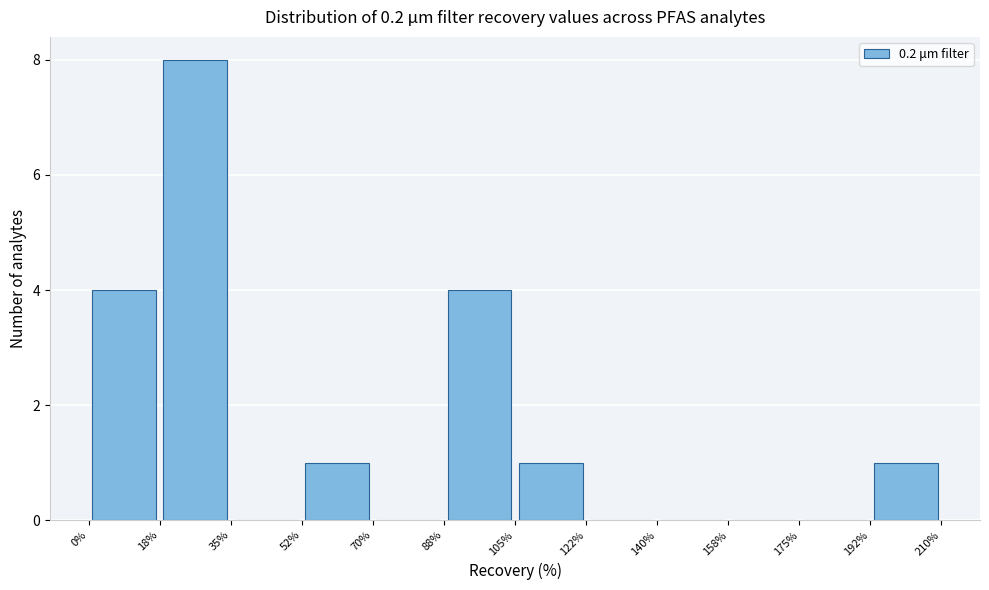

Reading left to right, transcribe this chart: for each bar, give the range it covers on the x-axis and its height. The values are not printed on the chart, so give them approximately, as read against the axis.

0% to 18%: 4
18% to 35%: 8
35% to 52%: 0
52% to 70%: 1
70% to 88%: 0
88% to 105%: 4
105% to 122%: 1
122% to 140%: 0
140% to 158%: 0
158% to 175%: 0
175% to 192%: 0
192% to 210%: 1